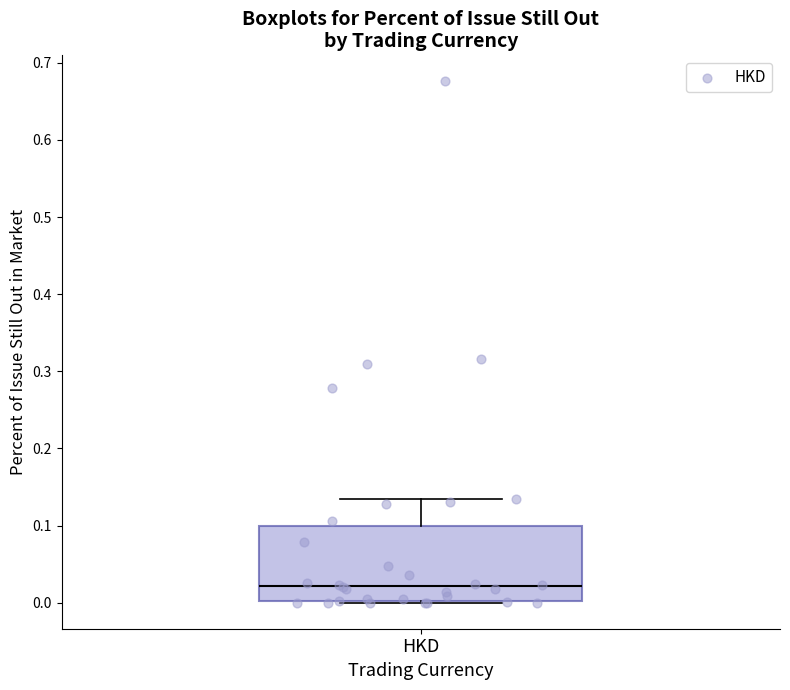

Read this box plot against the y-axis: the position of the median line, the range covered by the box, and the ends of both whiskers. The values are not printed on the chart, so give them approximately, as read against the axis.

median 0.02, box 0.00 to 0.10, whiskers 0.00 to 0.13